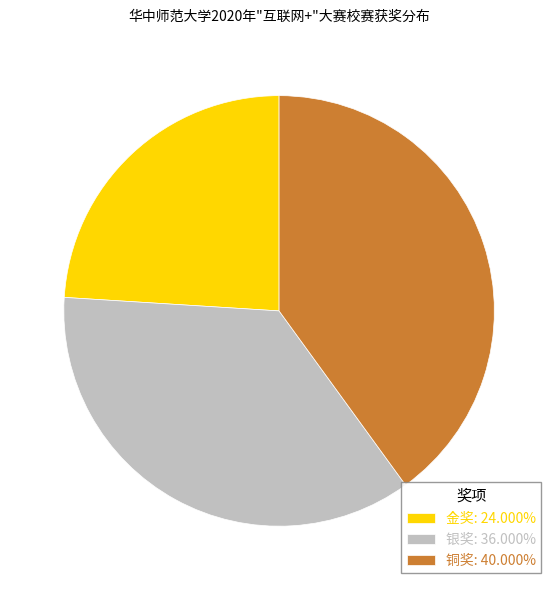

Which category has the biggest portion of the pie?

铜奖